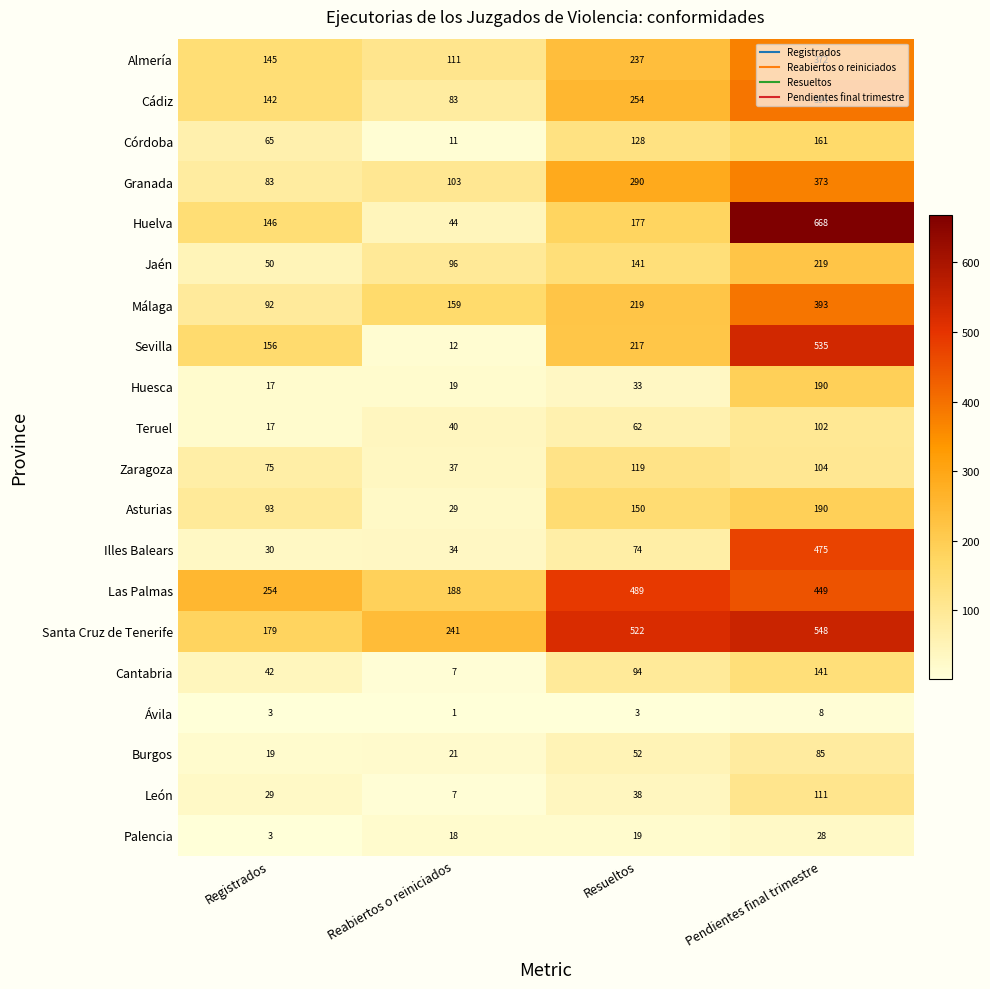

At which label does Illes Balears reach its minimum?

Registrados